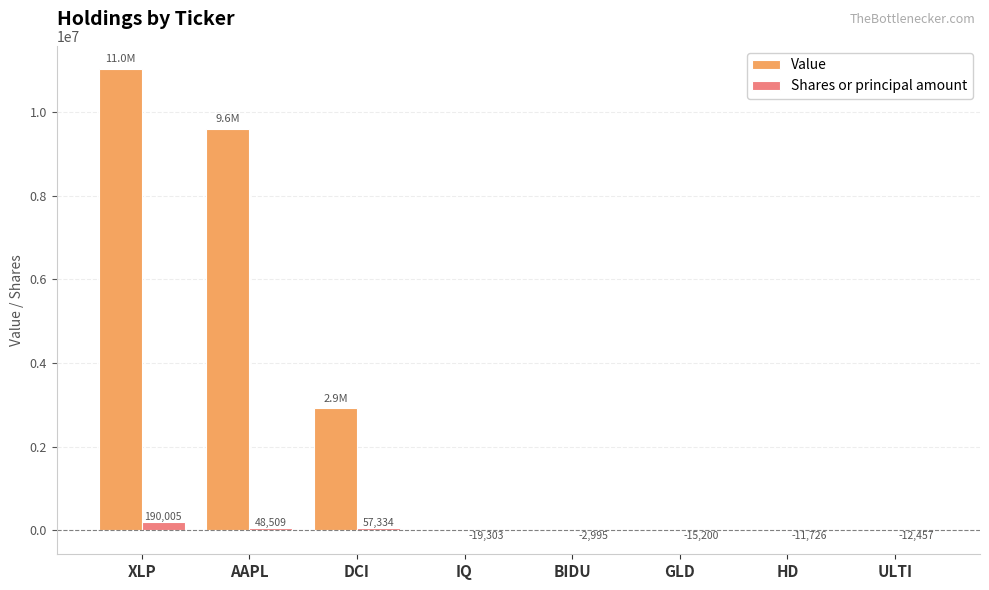

How many positive values does the Shares or principal amount series have?

3